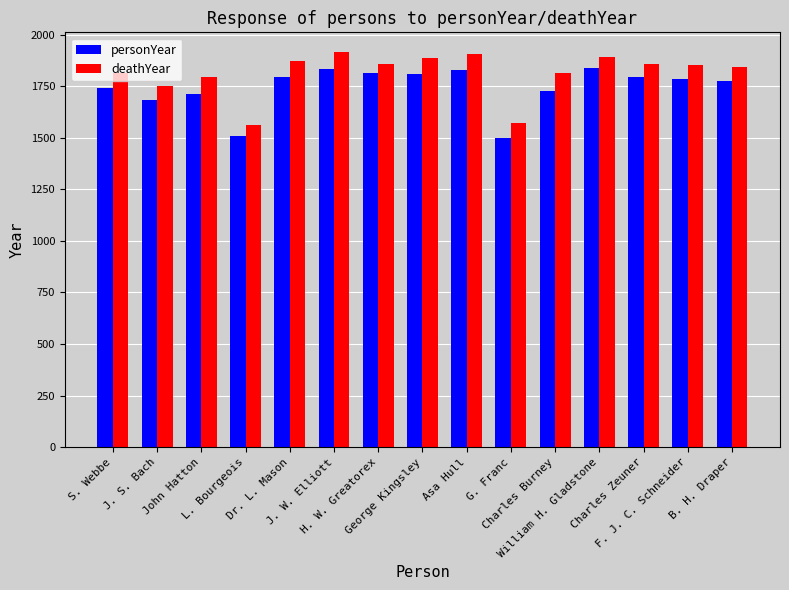

What value does the personYear series have at S. Webbe, to the nearest 50?

1750